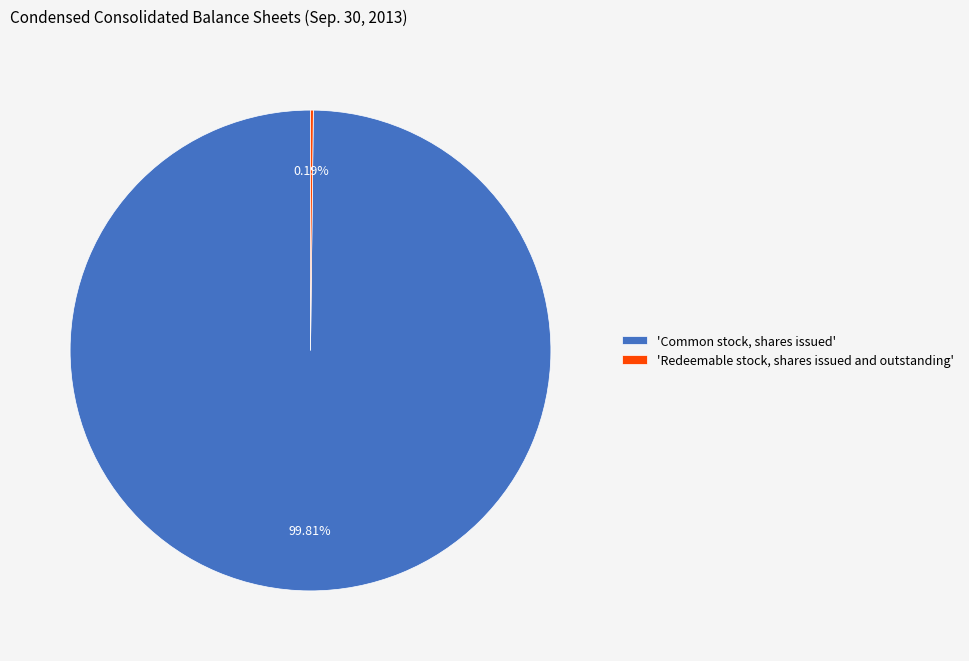

Which slice is the largest?

'Common stock, shares issued'